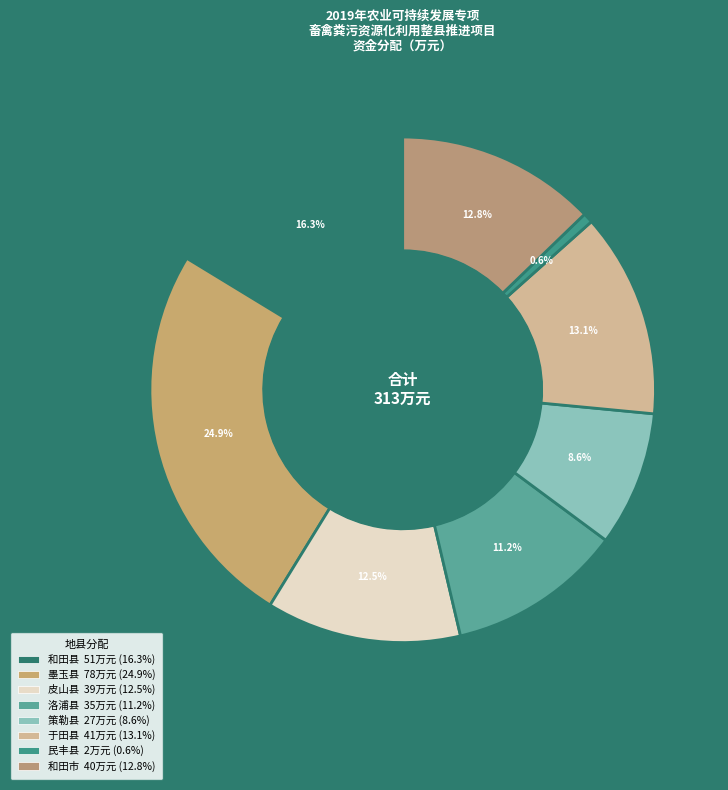

Is the sum of 皮山县 and 于田县 greater than half?

No